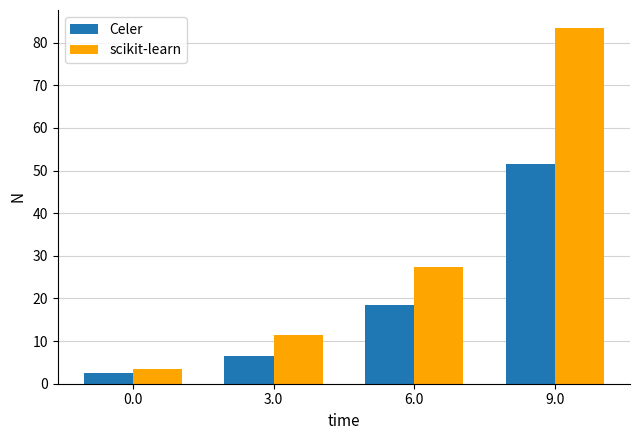

Between 6.0 and 9.0, which series saw the biggest shift?

scikit-learn